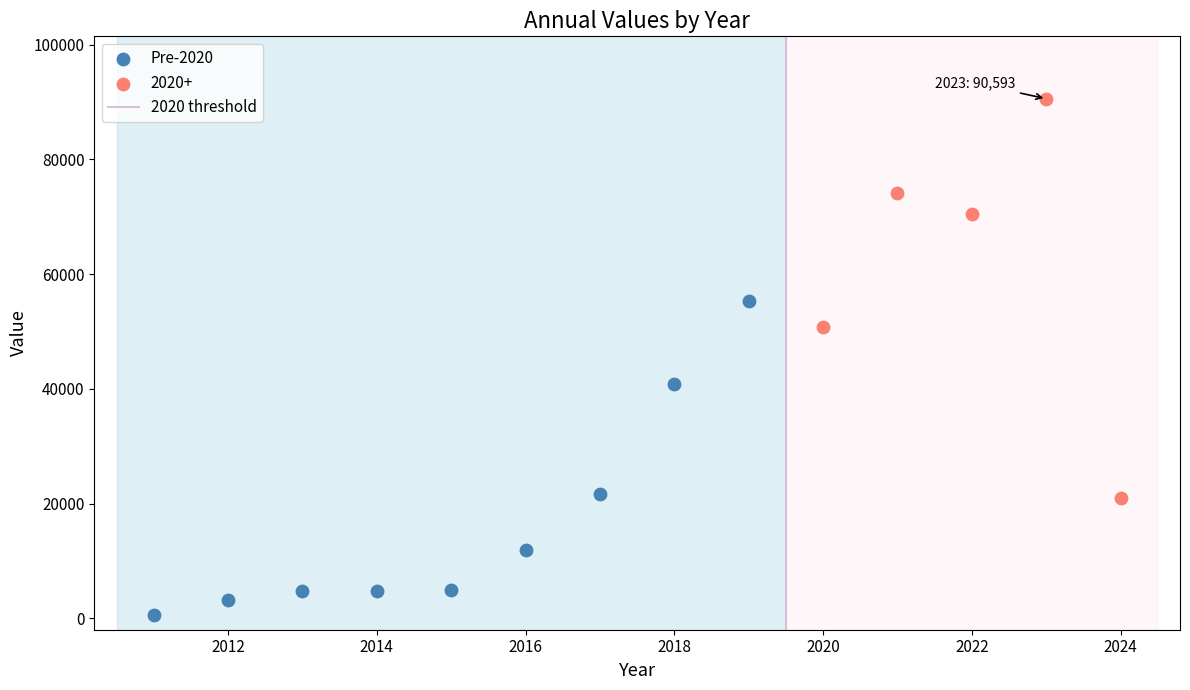

Which series has the widest spread of Y values?

2020+